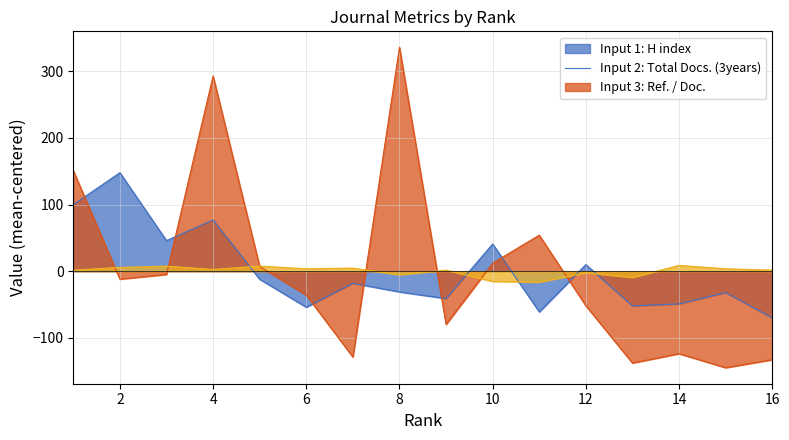

Reading left to right, list all the values displayed in this chart.

H index: 1=99.9	2=147.9	3=45.9	4=76.9	5=-12.1	6=-54.1	7=-18.1	8=-31.1	9=-41.1	10=40.9	11=-61.1	12=9.9	13=-52.1	14=-49.1	15=-32.1	16=-70.1
Total Docs. (3years): 1=151.1	2=-11.9	3=-4.9	4=293.1	5=7.1	6=-35.9	7=-128.9	8=336.1	9=-79.9	10=12.1	11=54.1	12=-51.9	13=-137.9	14=-123.9	15=-144.9	16=-132.9
Ref. / Doc.: 1=1.6	2=5.6	3=7.6	4=2.6	5=7.6	6=3.6	7=4.6	8=-5.4	9=1.6	10=-15.4	11=-16.4	12=-2.4	13=-9.4	14=8.6	15=3.6	16=1.6